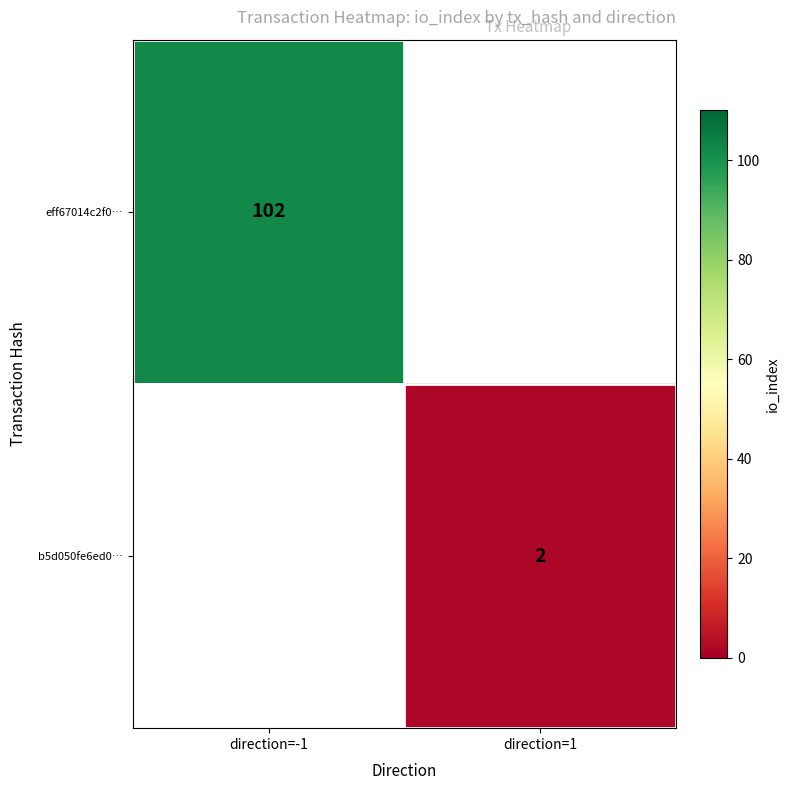

What is the maximum value shown in the chart?

102.0